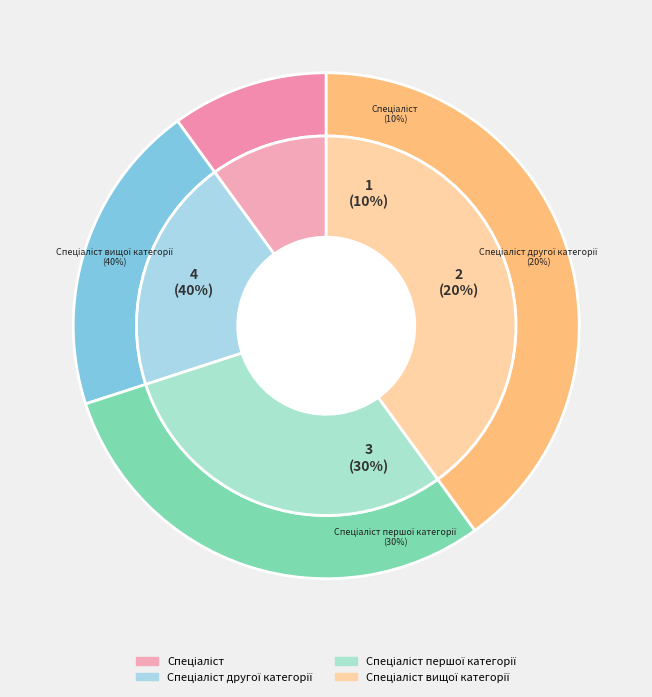

What is the ratio of the value at Спеціаліст другої категорії to the value at Спеціаліст?

2.0